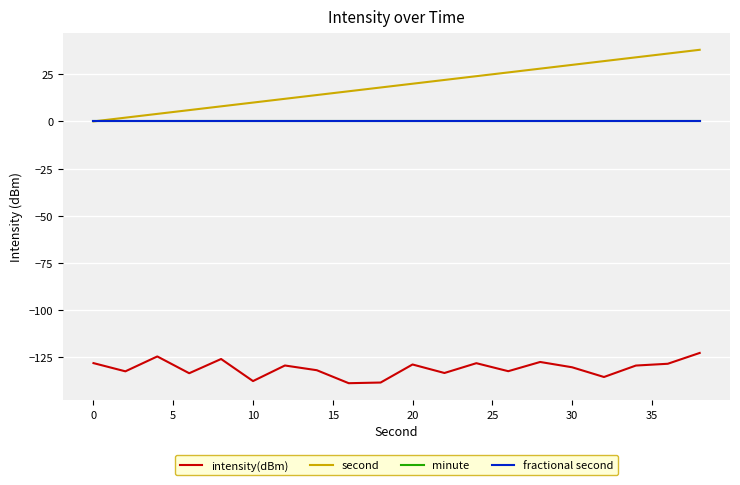

Does the chart have visible grid lines?

Yes